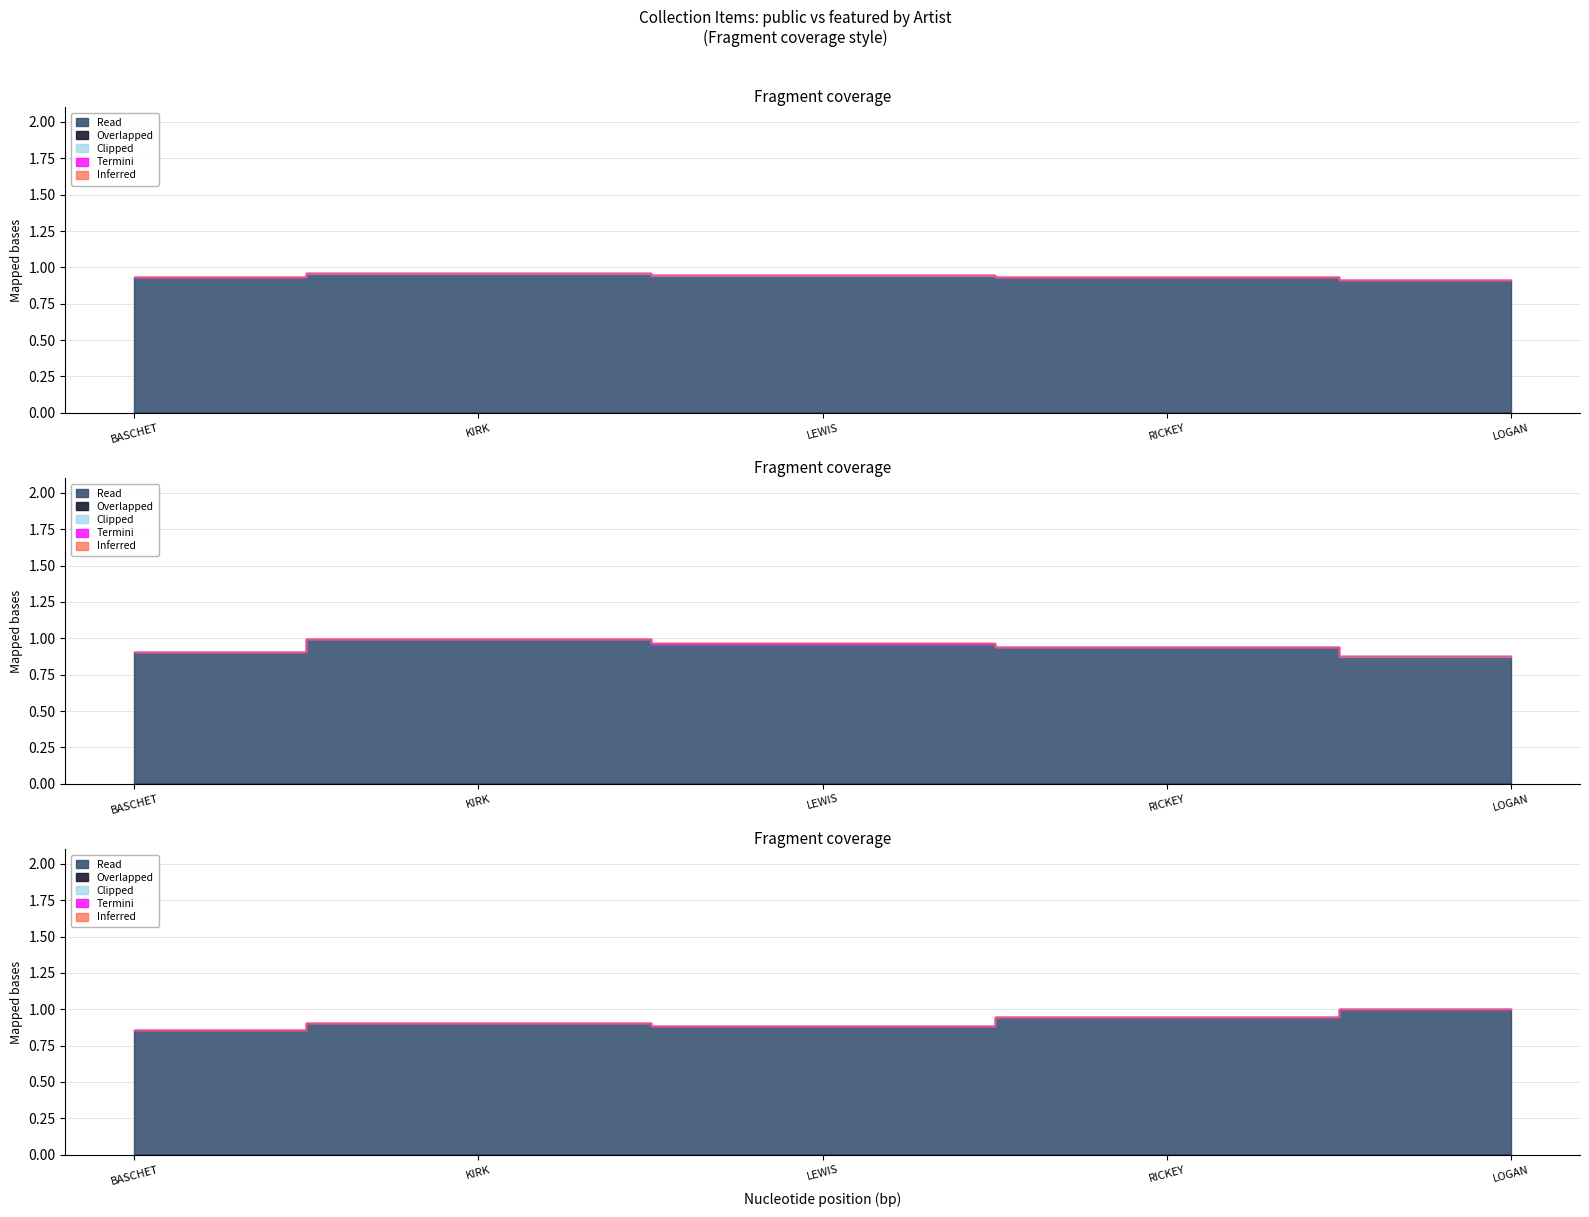

What is the lowest value of the public series?

1